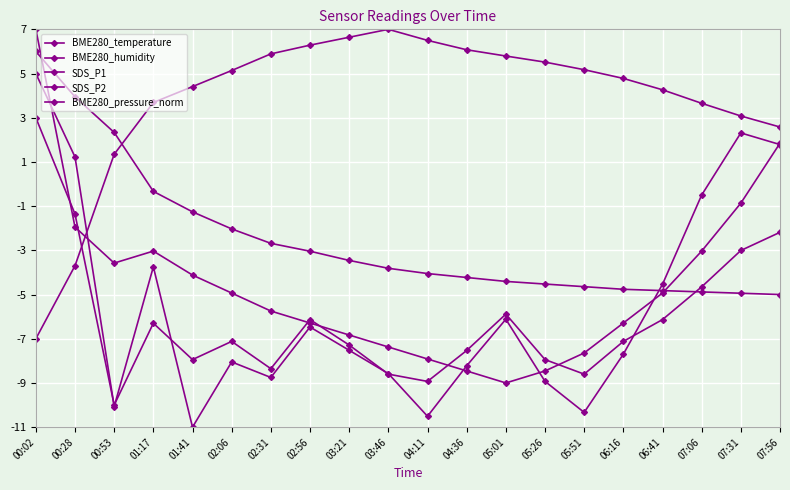

What is the difference between the SDS_P2 values at 04:36 and 00:28?

6.2